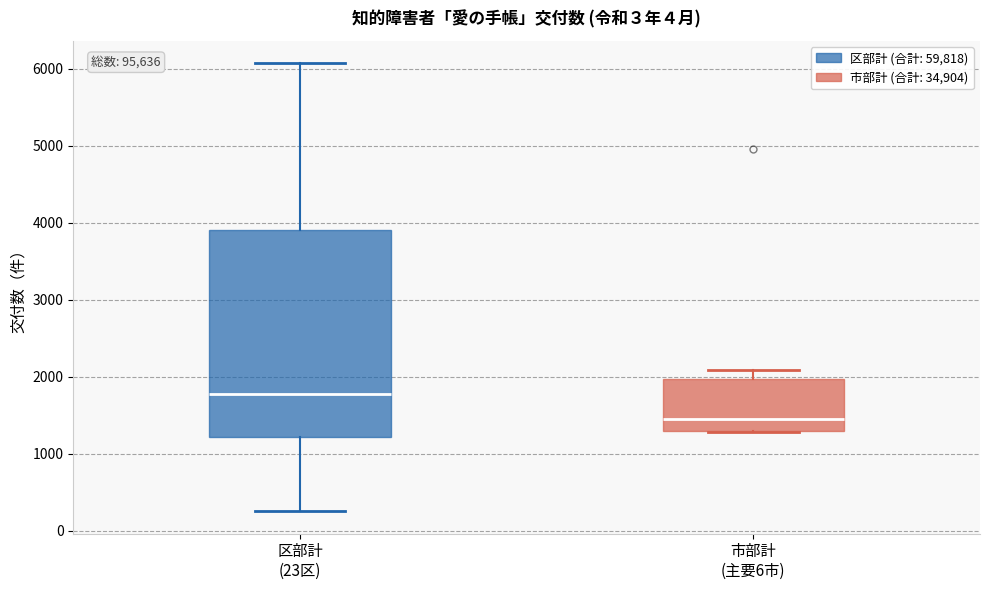

Reading left to right, transcribe this box plot: for each box, give where its median line is, the range the box spans, and where its two whiskers end, as read against the y-axis. The values are not printed on the chart, so give them approximately, as read against the axis.

区部計 (23区): median 1800, box 1200 to 3900, whiskers 300 to 6100
市部計 (主要6市): median 1500, box 1300 to 2000, whiskers 1300 to 2100